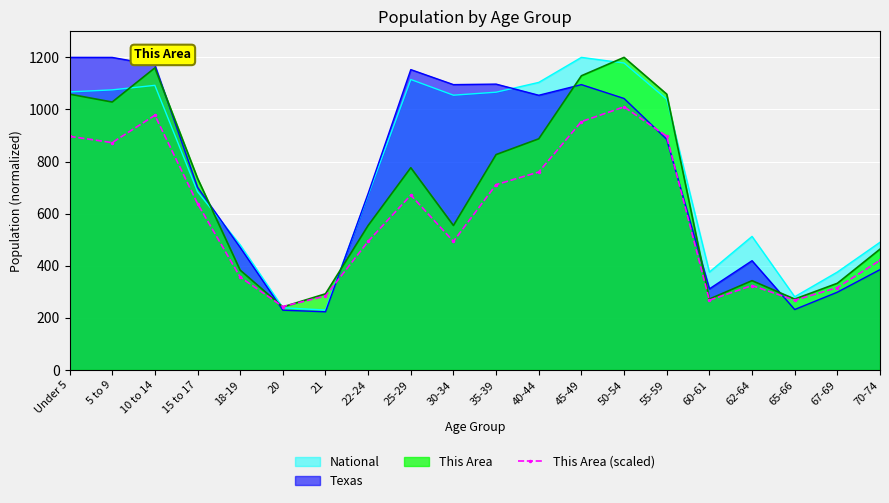

The chart shows a value of 1344.9 at 10 to 14. True or false?

False